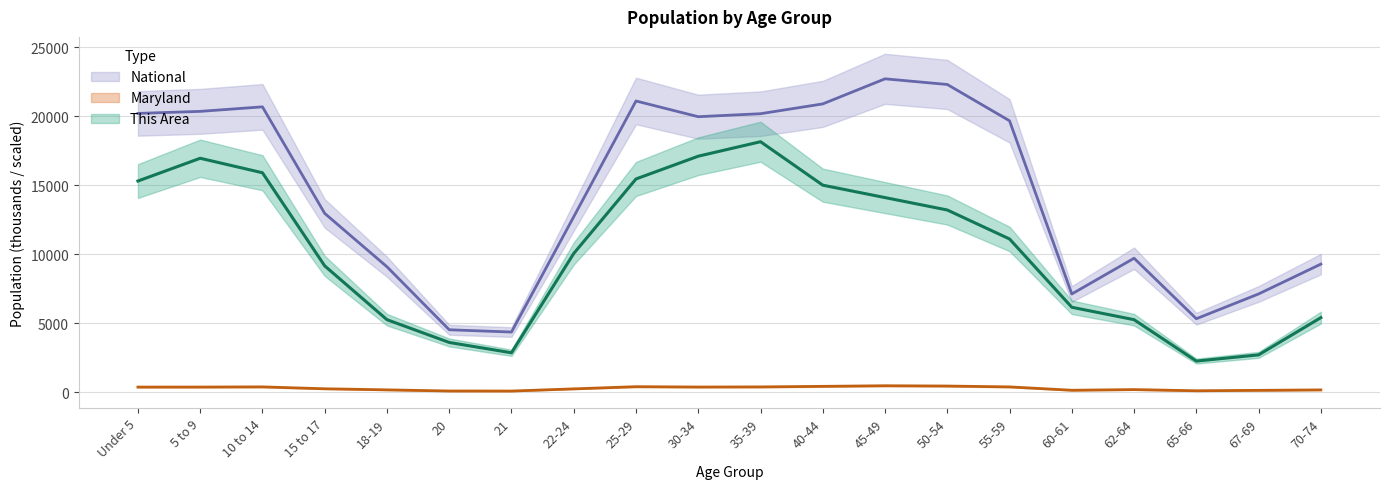

What is the difference between the second highest and minimum values in the National series?

17943.8